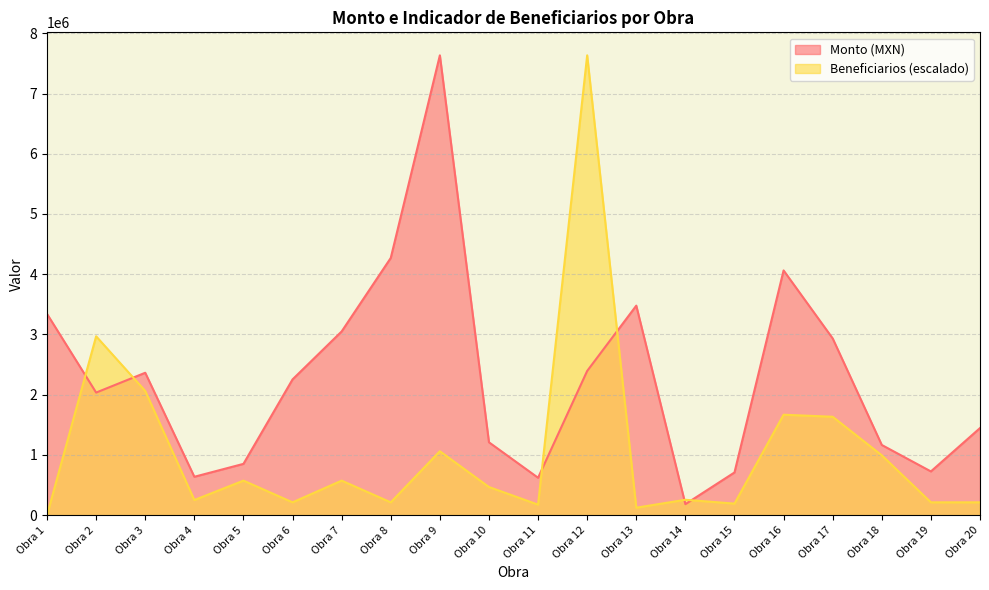

What is the sum of the Beneficiarios values at Obra 3 and Obra 1?

2061323.7